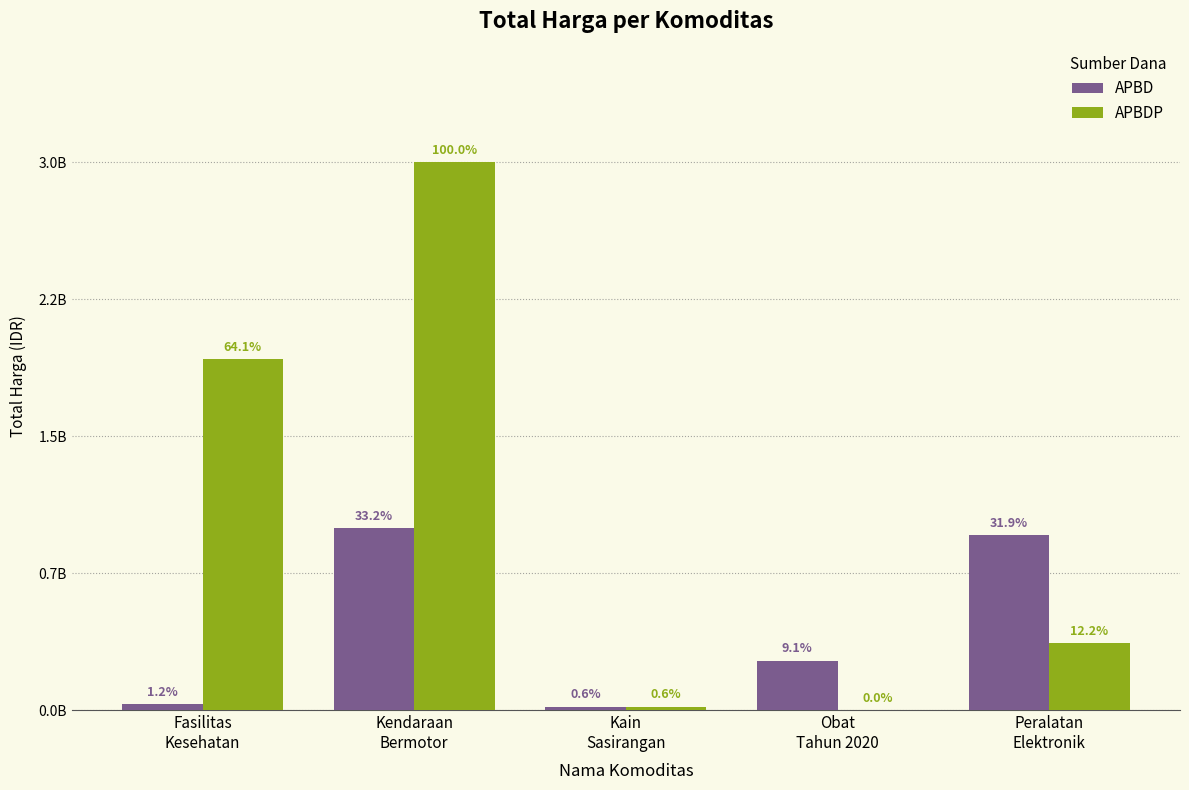

The APBD series shows 987002100 at Kendaraan
Bermotor. True or false?

True